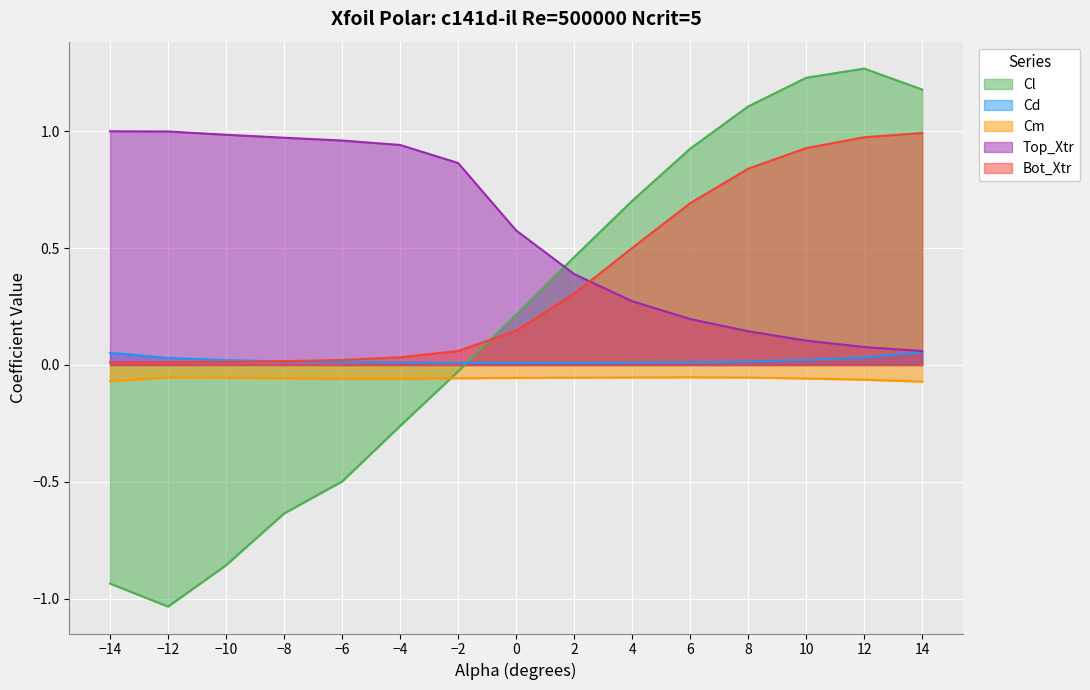

True or false: Cd has a value of 0.0 at 2.

True